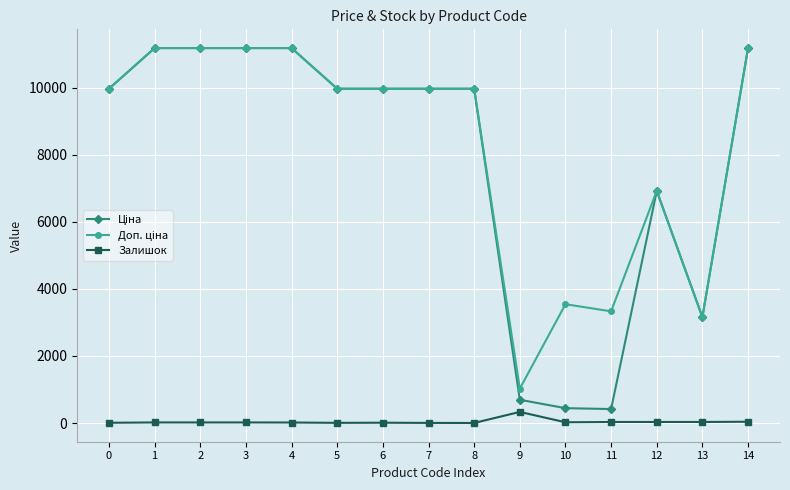

What is the total value across all series at 9?

2049.3